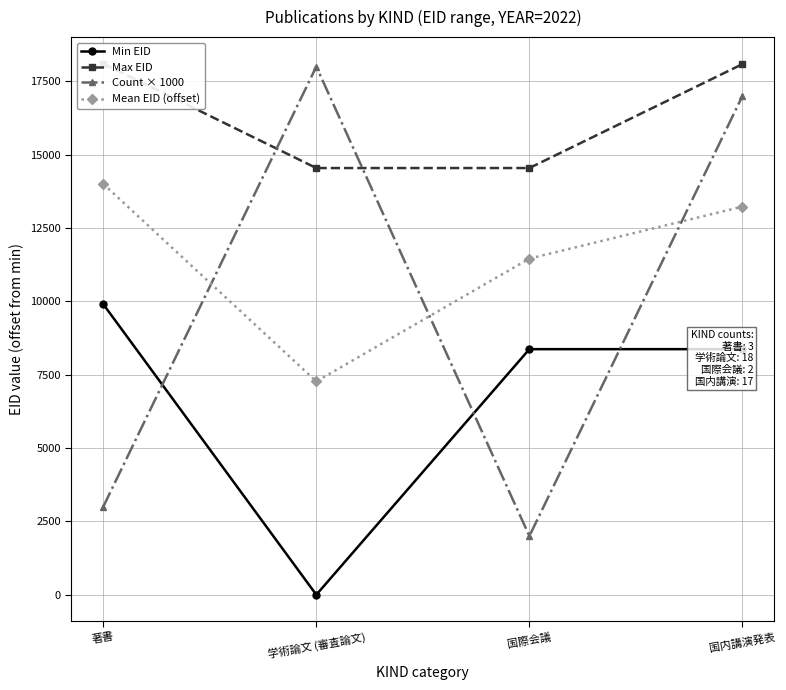

Read the Count × 1000 value at 学術論文 (審査論文).

18000.0